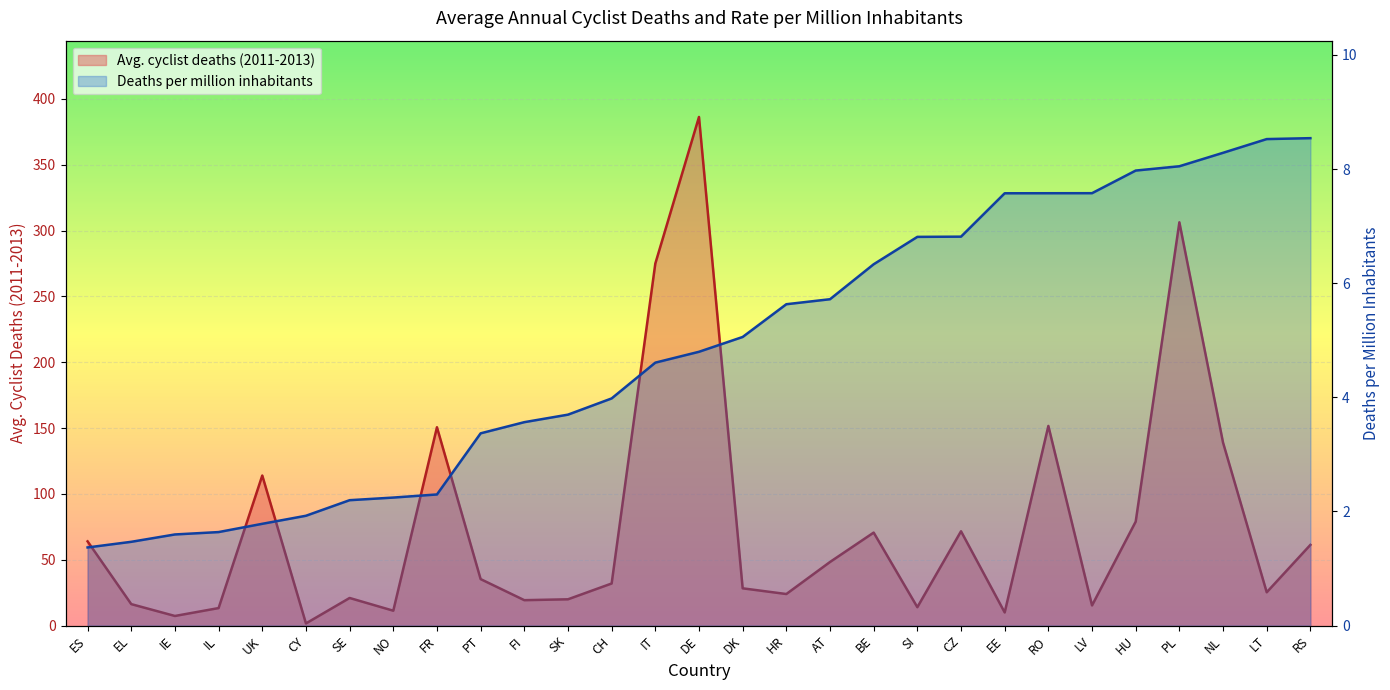

True or false: Avg. cyclist deaths (2011-2013) has a value of 105.6 at ES.

False